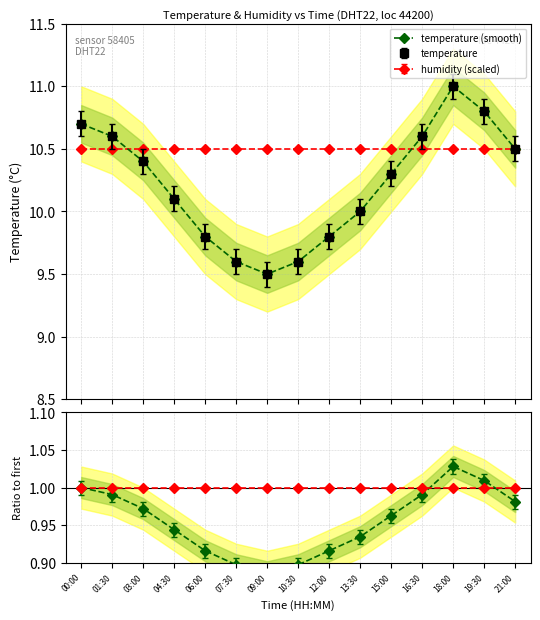

Approximately how many times larger is the value at 21:00 compared to 13:30?

1.1